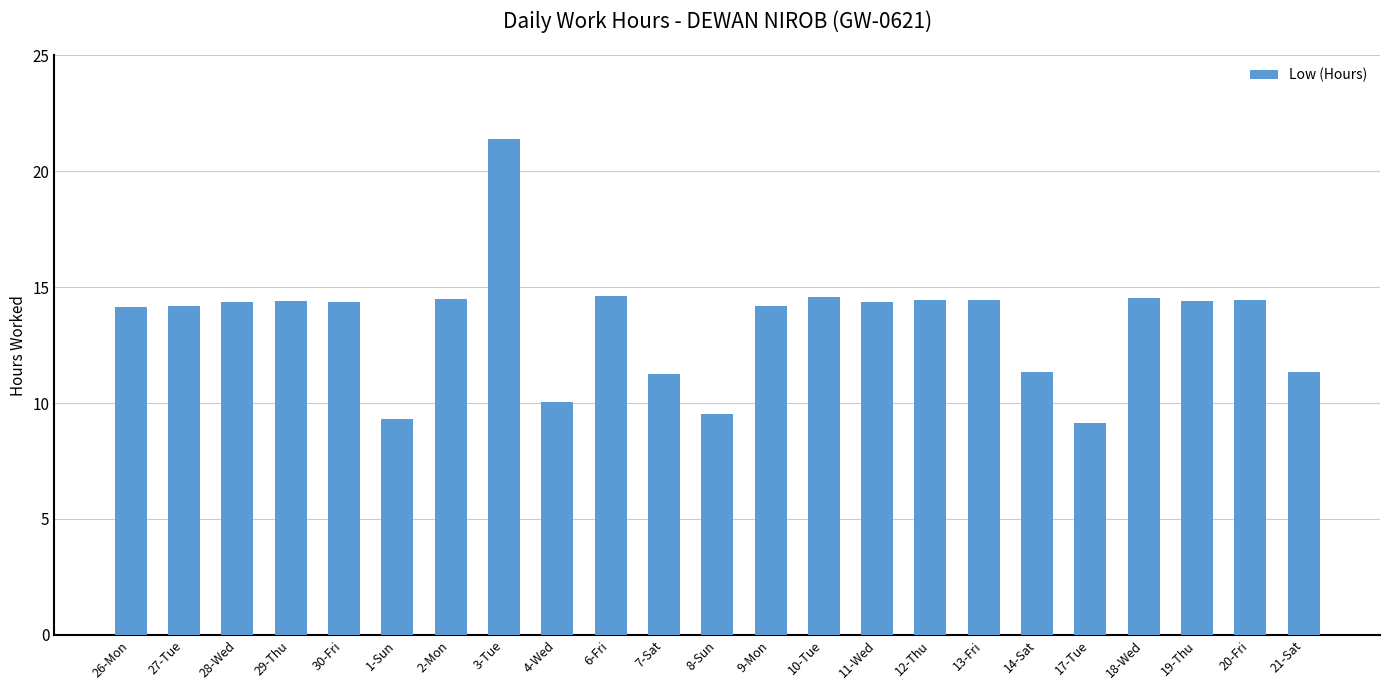

What is the minimum value shown in the chart?

9.2